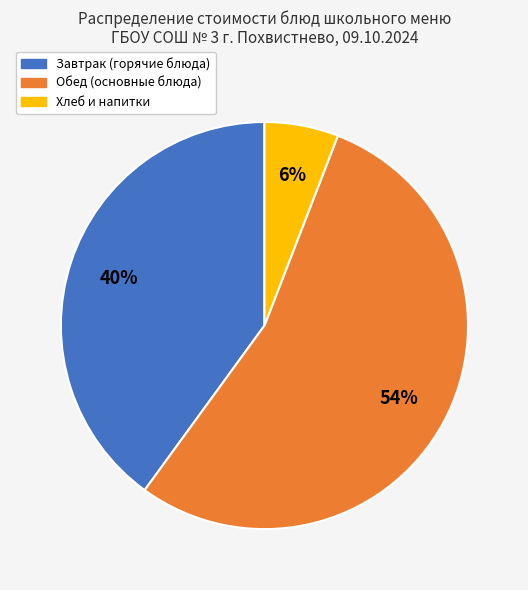

To the nearest percent, what is the difference between the largest and smallest slice percentages?

48%